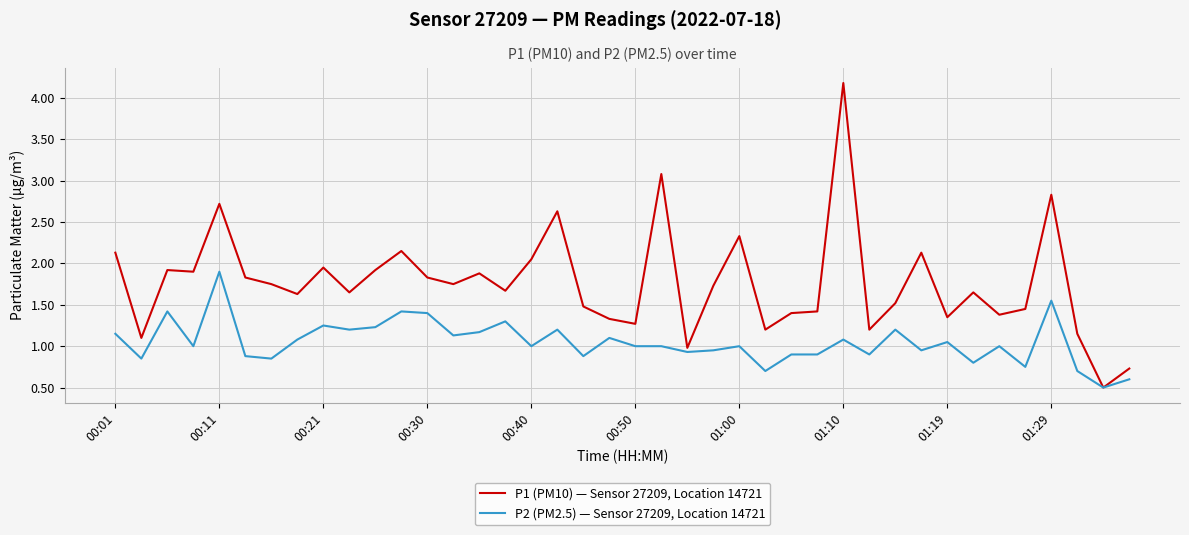

Which series has the largest total across all categories?

P1 (PM10) — Sensor 27209, Location 14721